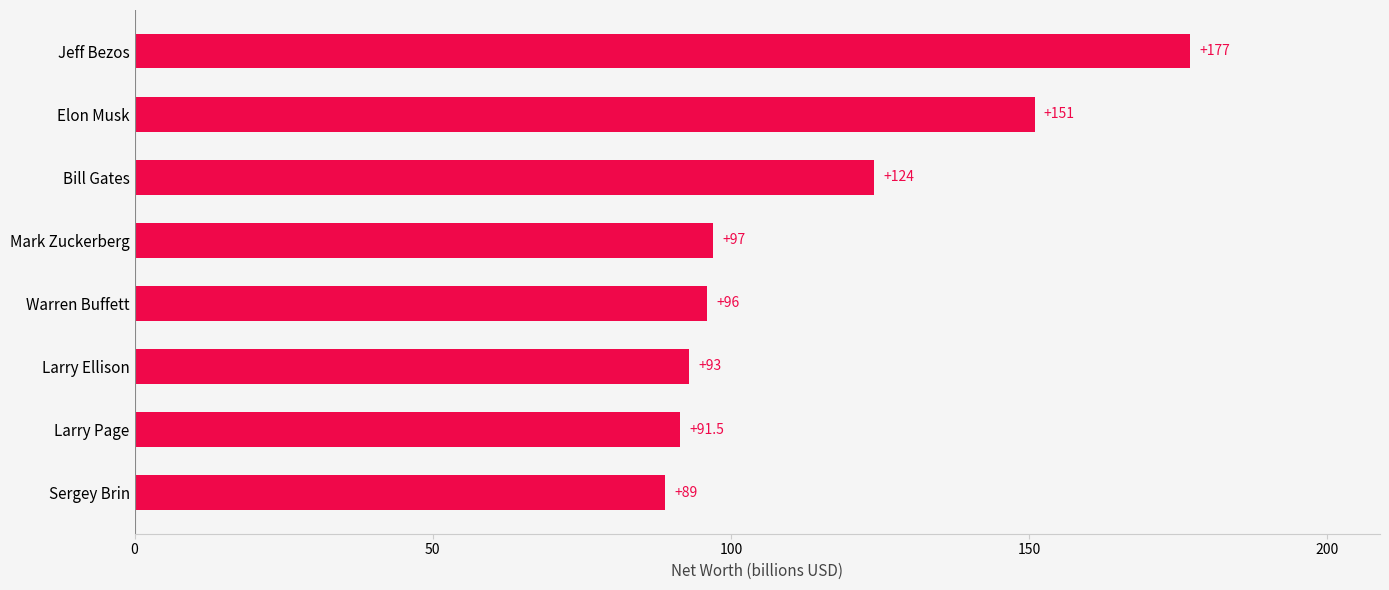

How many distinct data groups are displayed?

1